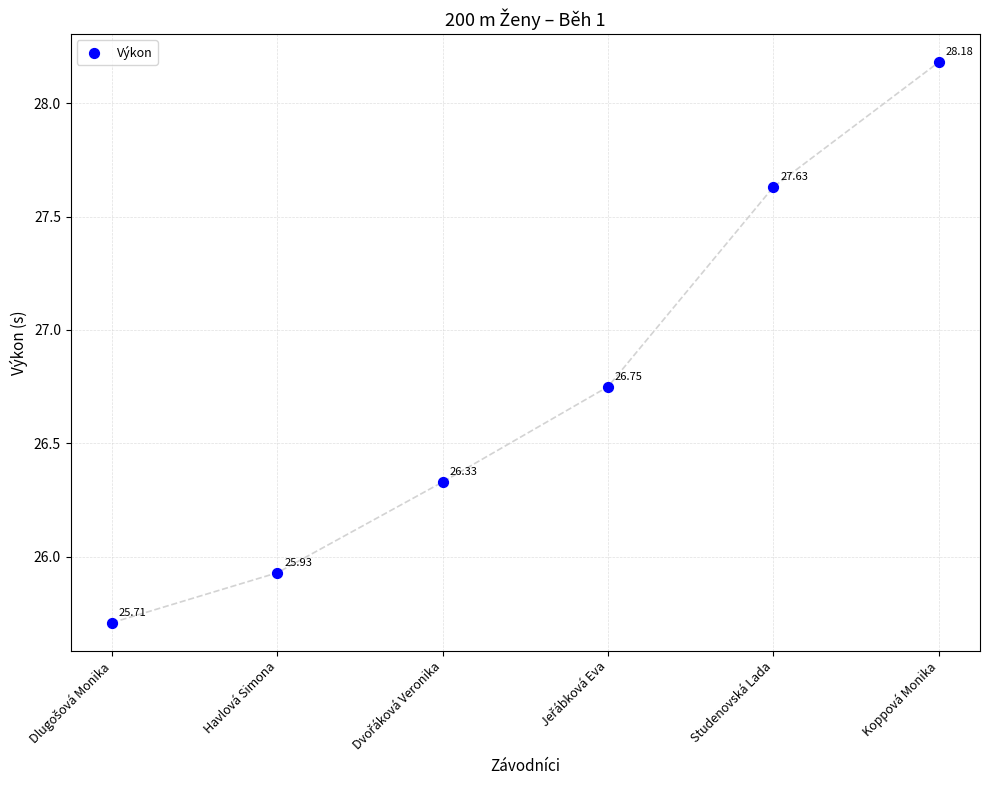

What is the range of Y values (max minus min)?

2.5